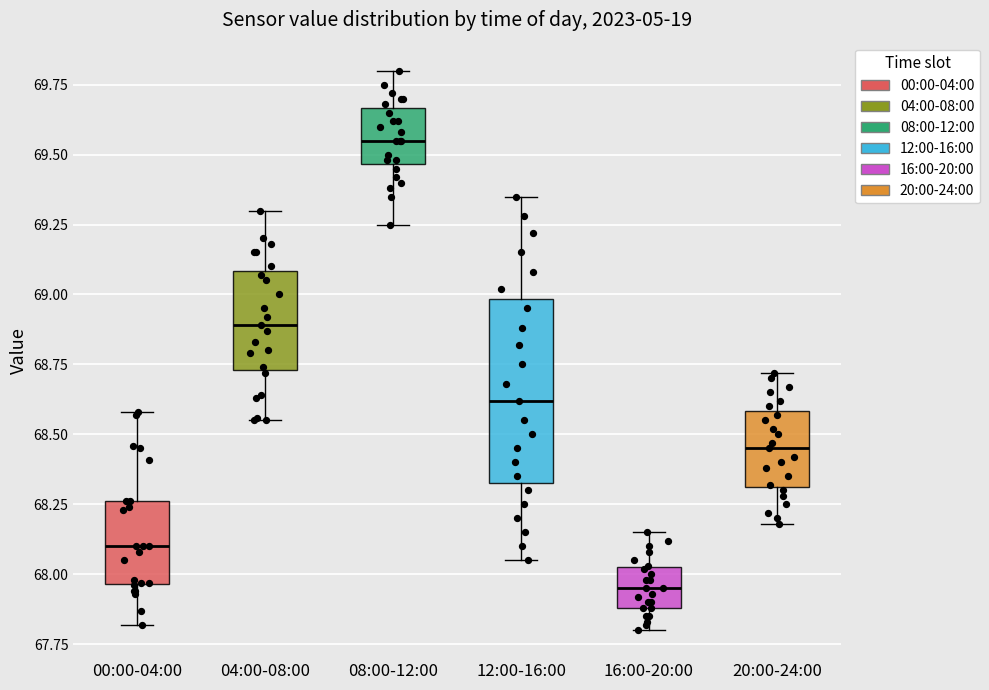

Reading left to right, read every box against the y-axis: the position of its median line, the range the box covers, and the ends of its whiskers. The values are not printed on the chart, so give them approximately, as read against the axis.

00:00-04:00: median 68.10, box 67.95 to 68.25, whiskers 67.80 to 68.60
04:00-08:00: median 68.90, box 68.75 to 69.10, whiskers 68.55 to 69.30
08:00-12:00: median 69.55, box 69.45 to 69.65, whiskers 69.25 to 69.80
12:00-16:00: median 68.60, box 68.35 to 69.00, whiskers 68.05 to 69.35
16:00-20:00: median 67.95, box 67.90 to 68.05, whiskers 67.80 to 68.15
20:00-24:00: median 68.45, box 68.30 to 68.60, whiskers 68.20 to 68.70